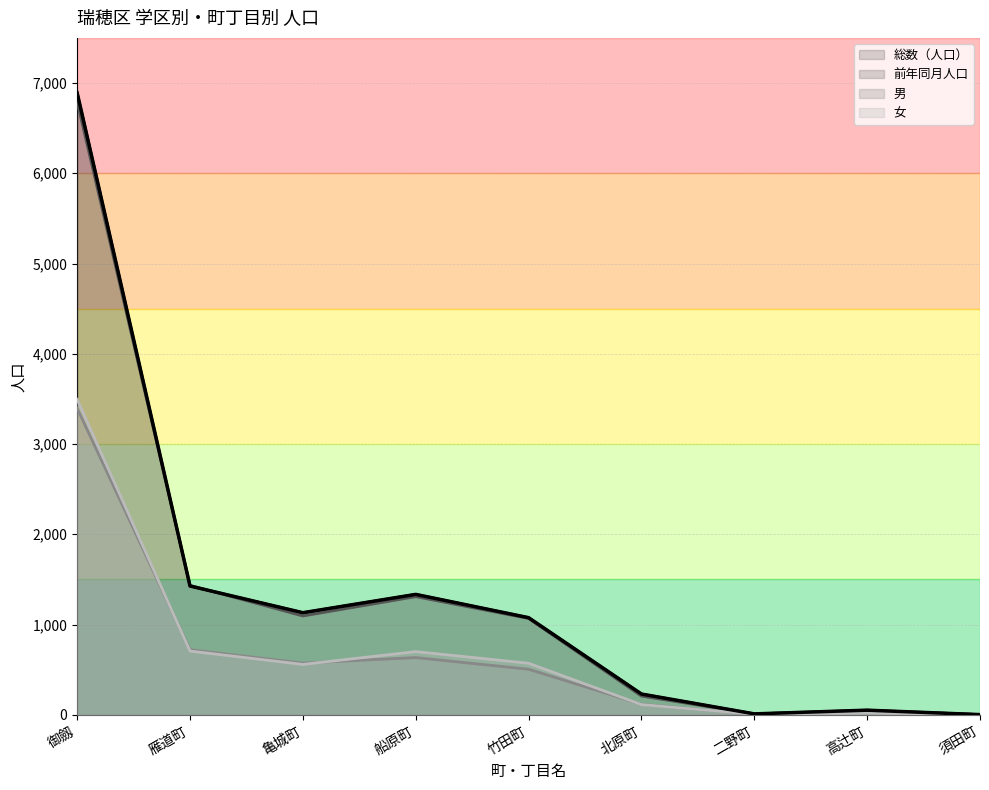

At 亀城町, list the series in order from smallest to largest.

女, 男, 前年同月人口, 総数（人口）